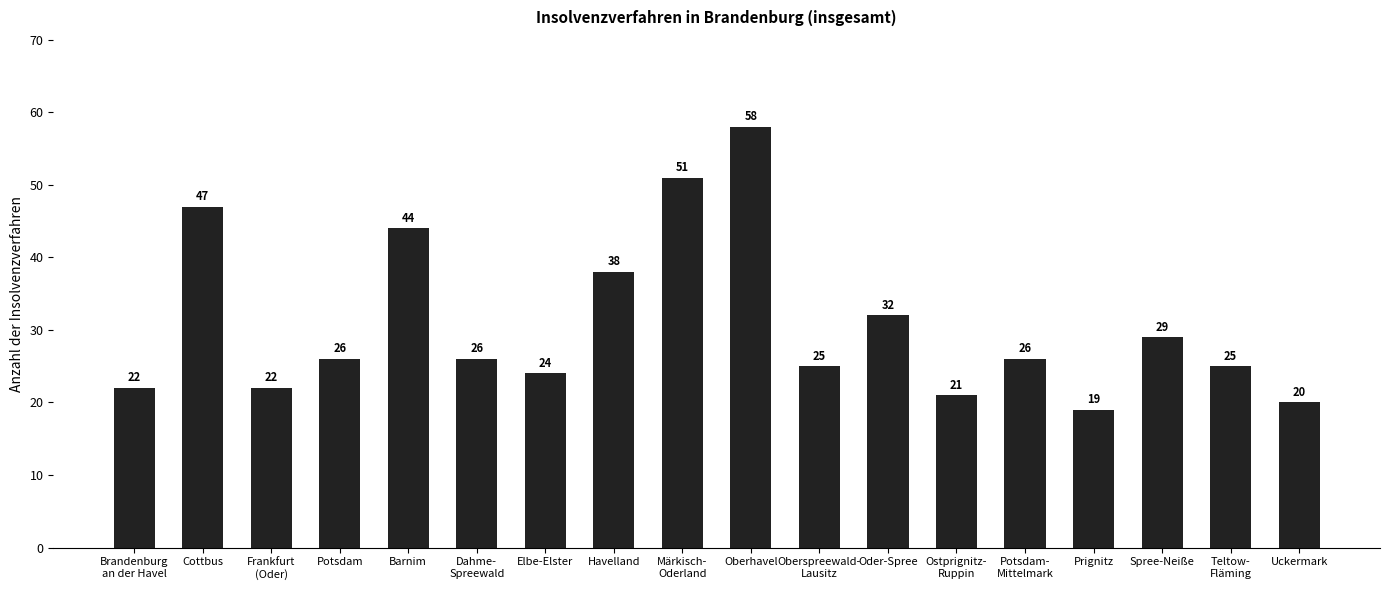

How many bars are there in total?

18